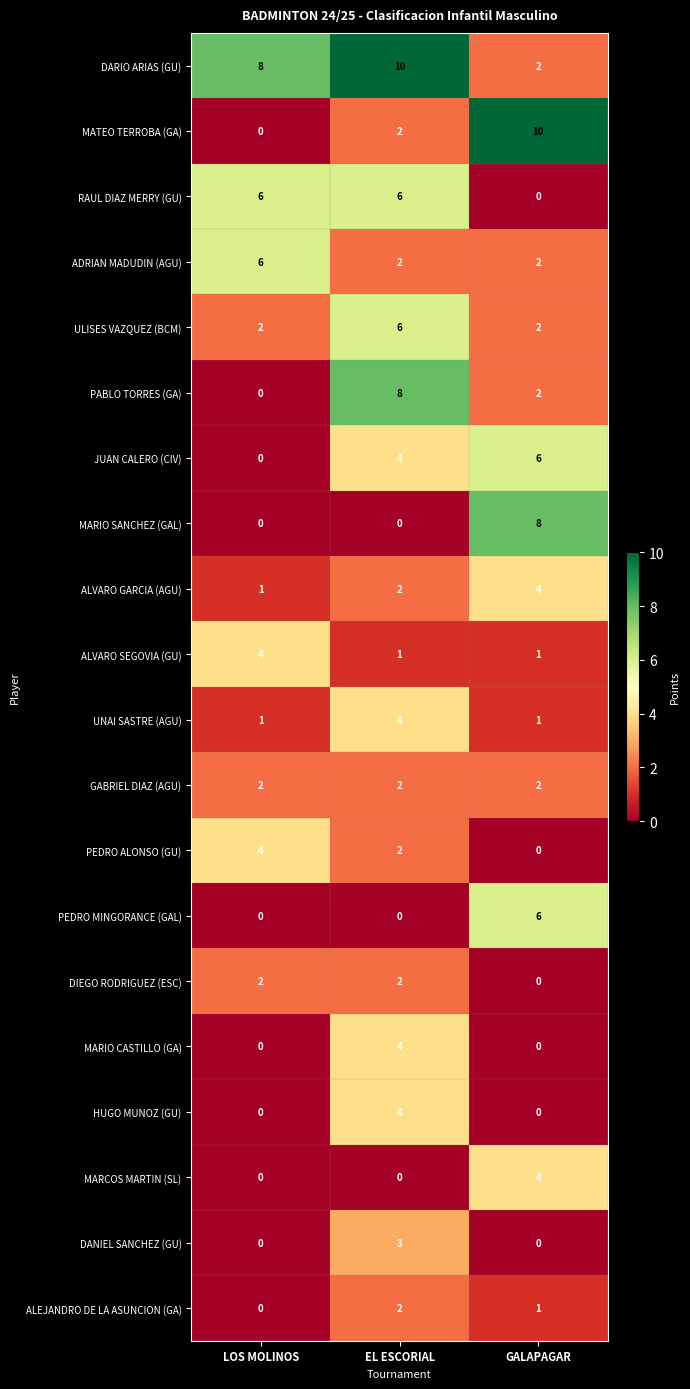

What is the greatest value displayed?

10